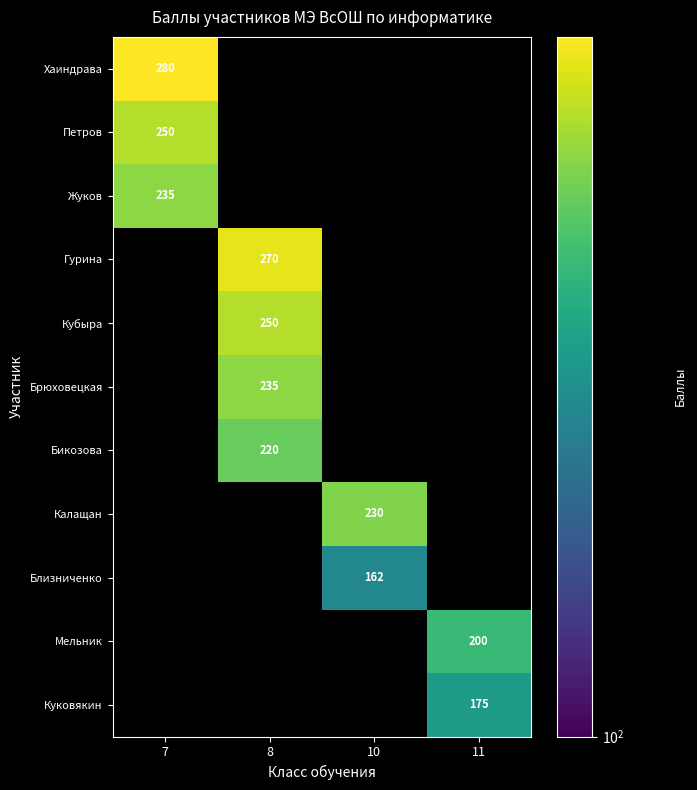

True or false: Петров has a value of 383 at 7.

False